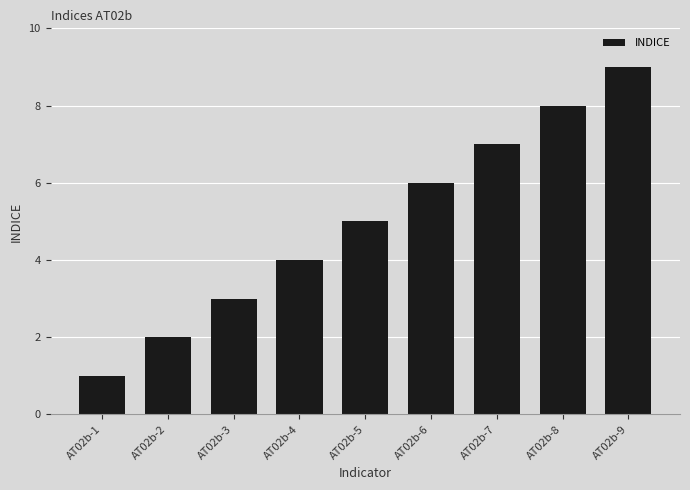

At which category does the chart reach its peak across all series?

AT02b-9